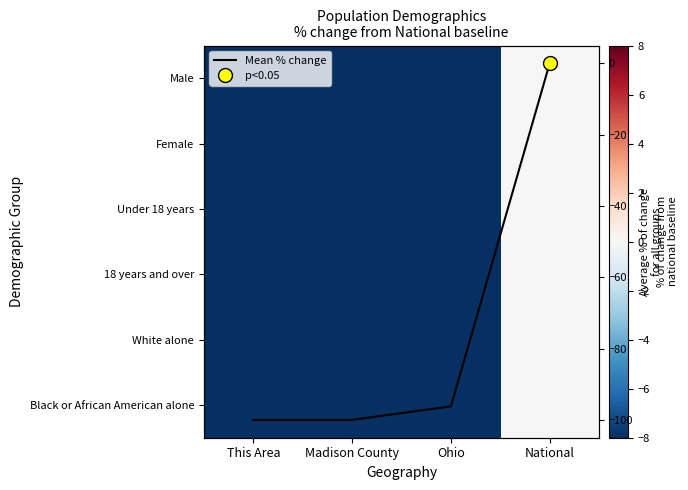

What is the difference between the highest and lowest values at Ohio?

0.7